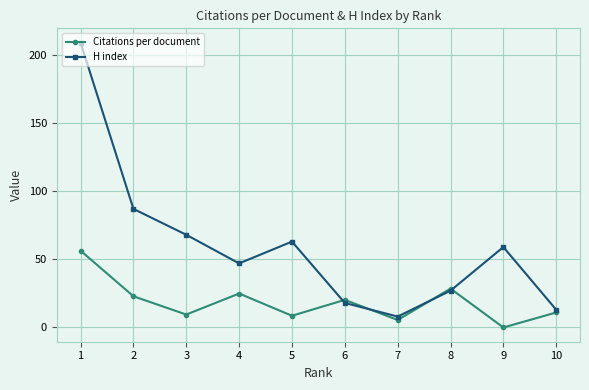

Which series ends up on top after the final intersection of H index and Citations per document?

H index